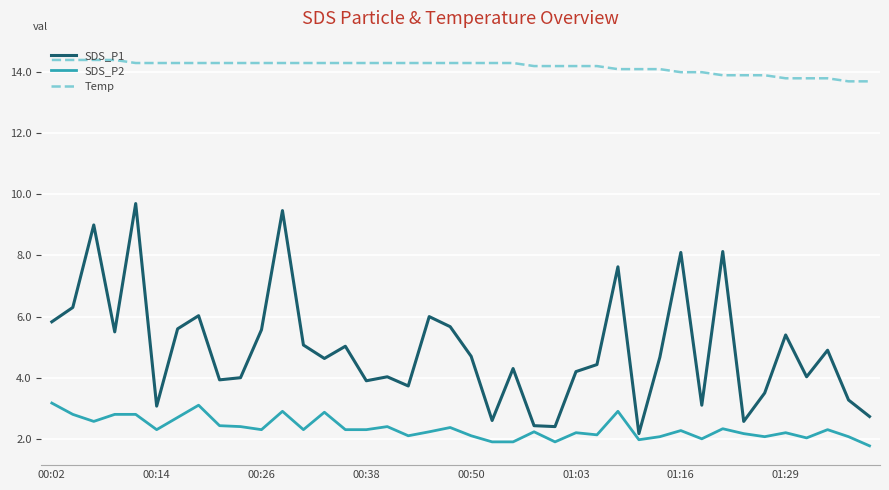

Which series has the largest total across all categories?

Temp